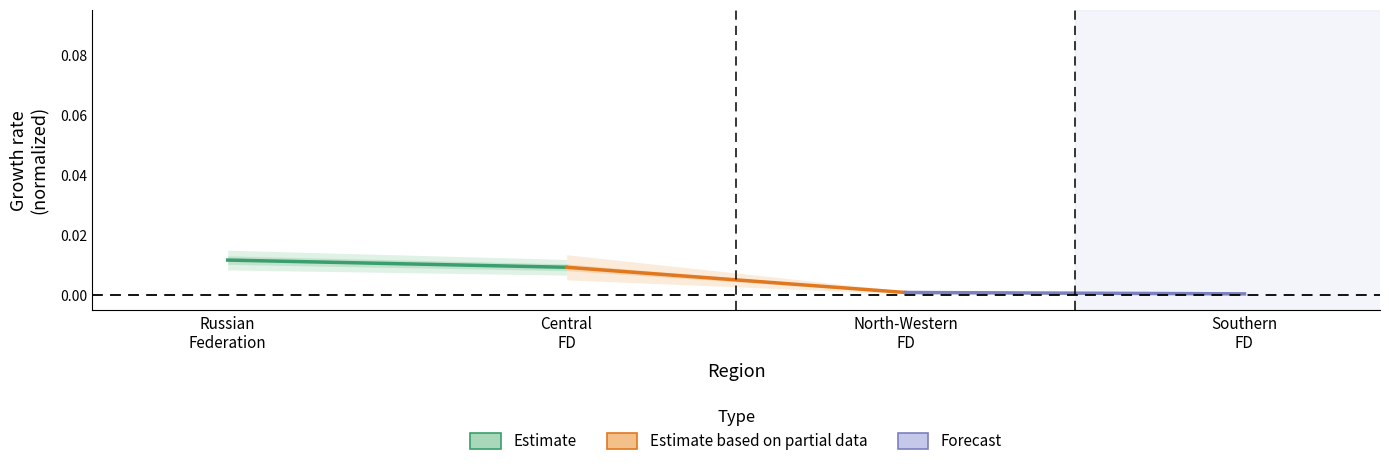

What is the label of the 2nd point from the left?

Central
FD